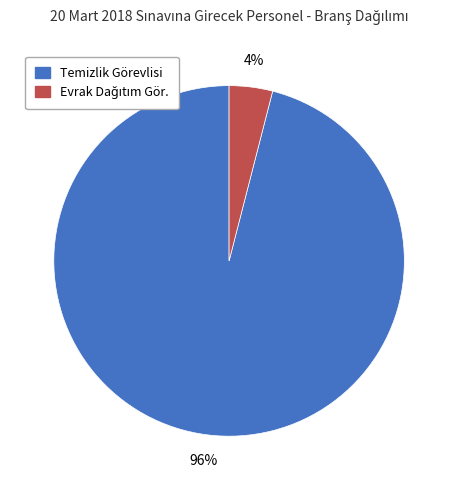

To the nearest percent, what percentage of the pie is Temizlik Görevlisi?

96%